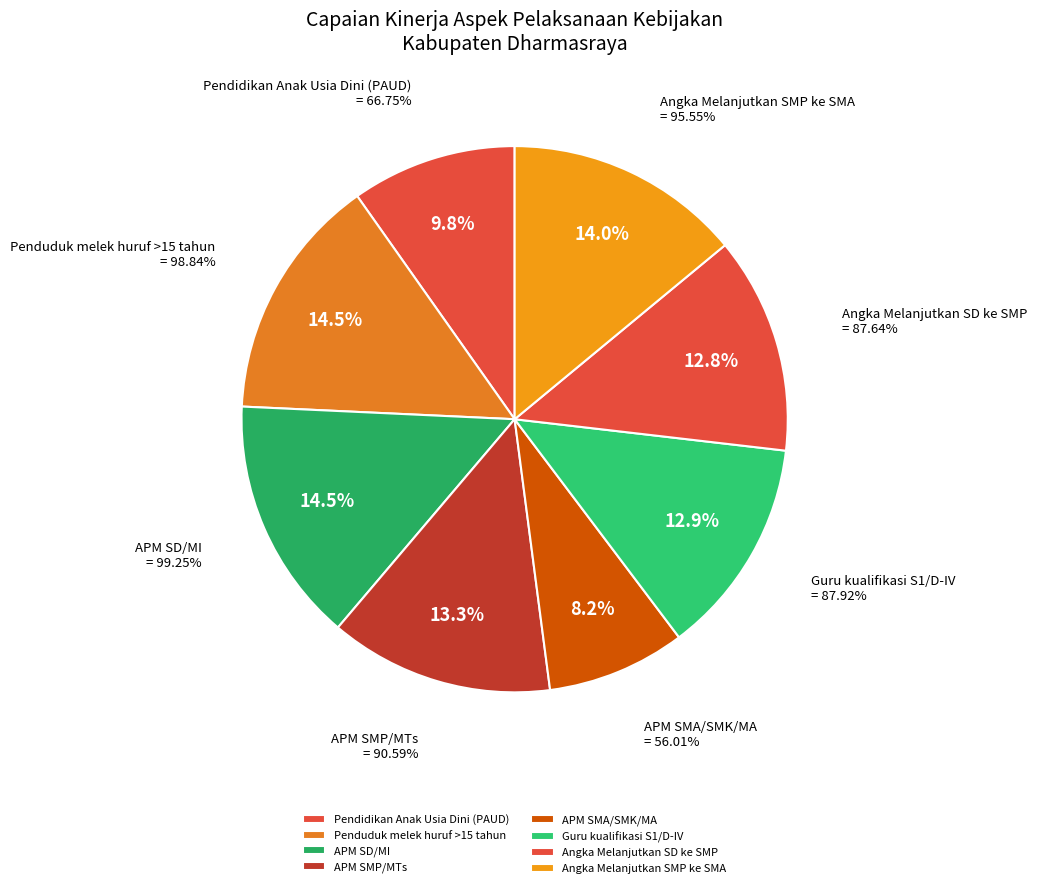

Do APM SMA/SMK/MA and APM SD/MI together represent more than half of the pie?

No